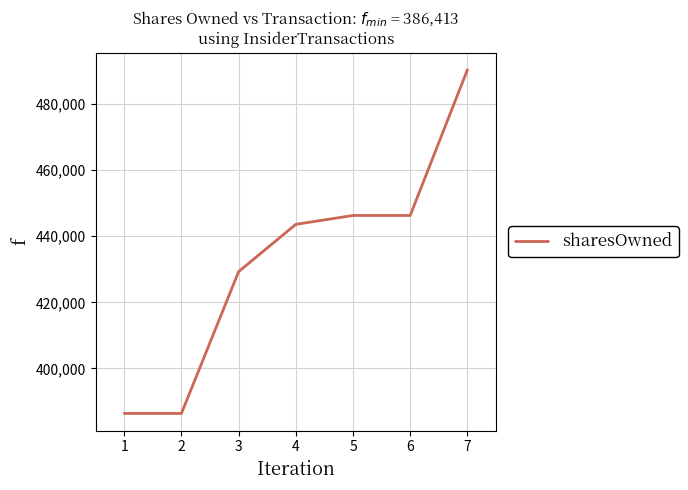

True or false: the data has more than 2 interior local peaks.

False